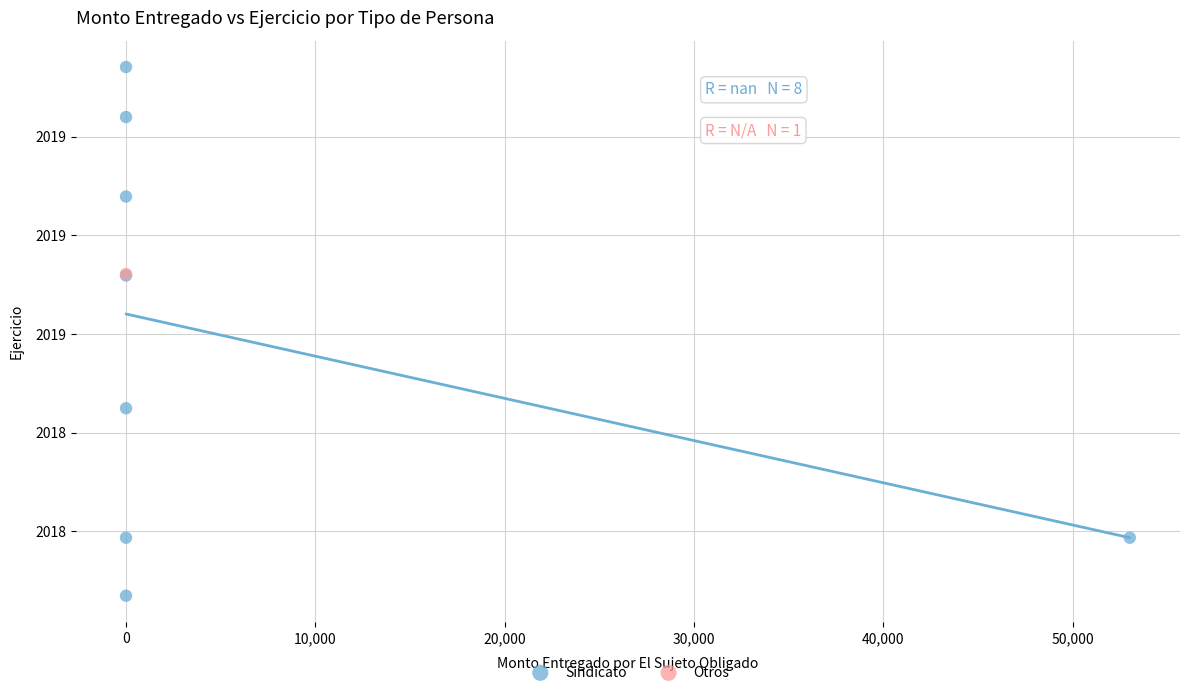

What are all the series names shown in the legend?

Sindicato, Otros